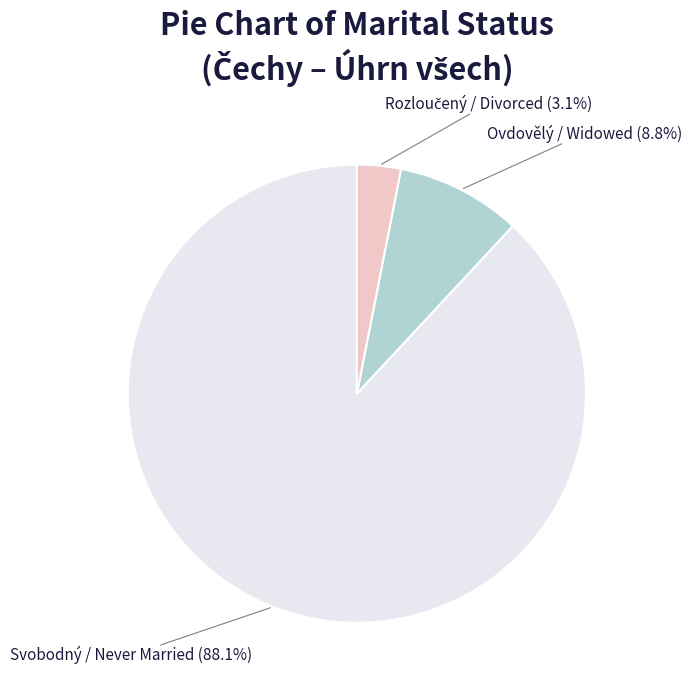

Is there any slice that represents more than half of the pie?

Yes